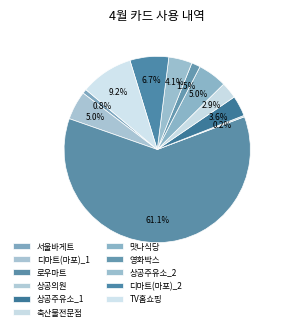

To the nearest percent, what is the average slice percentage?

9%